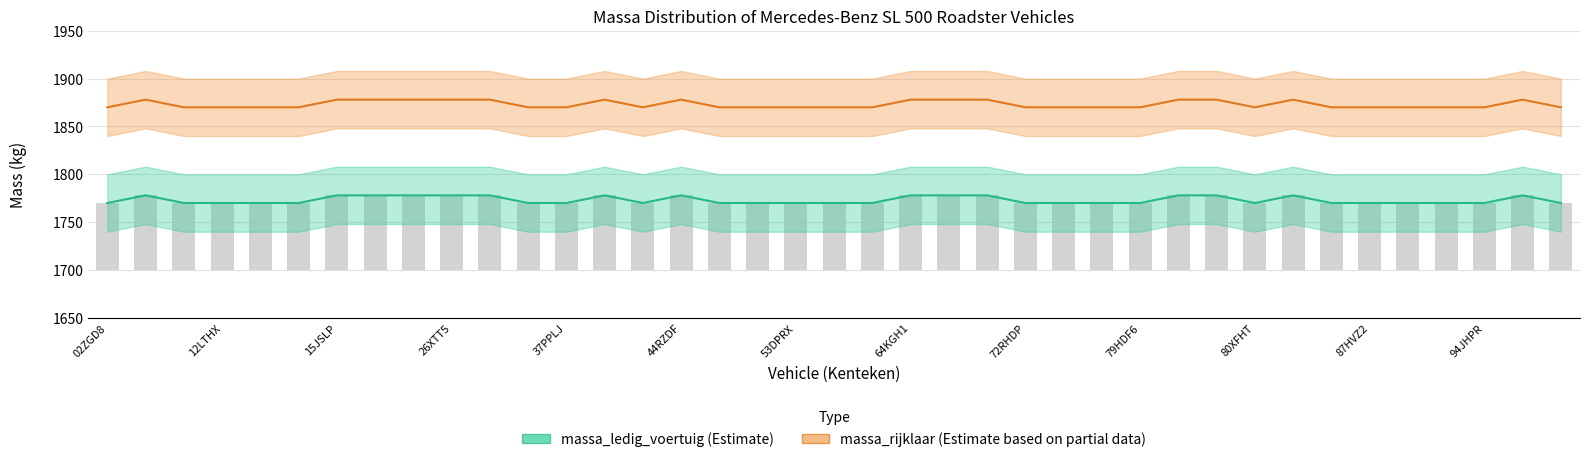

Where is massa_rijklaar nearest to the value 1874?

02ZGD8